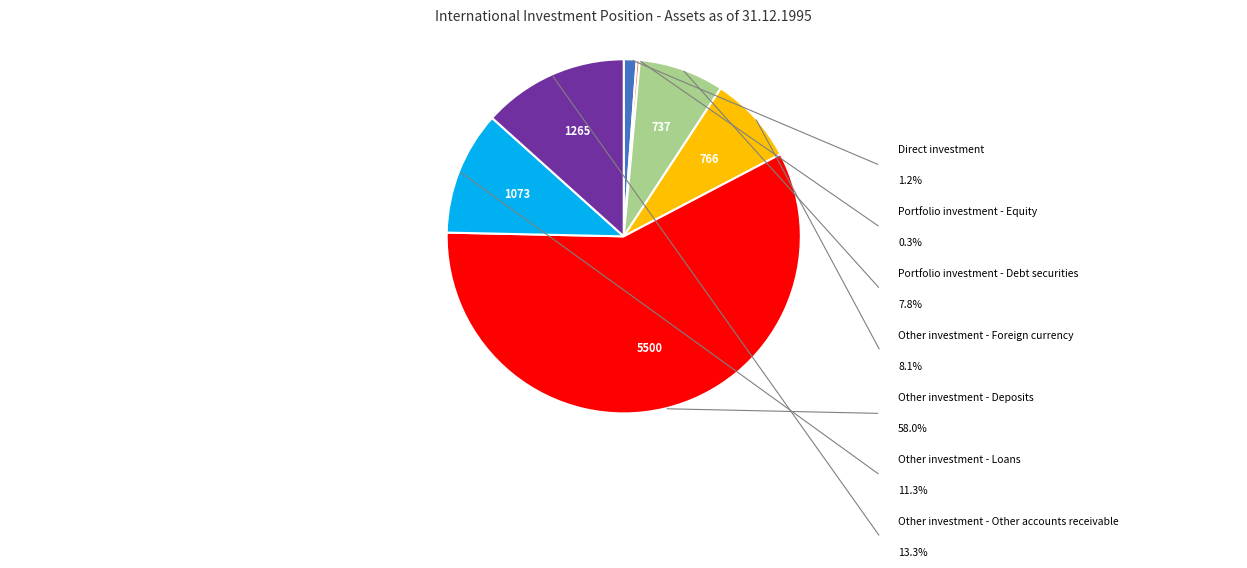

Does any single category account for the majority?

Yes